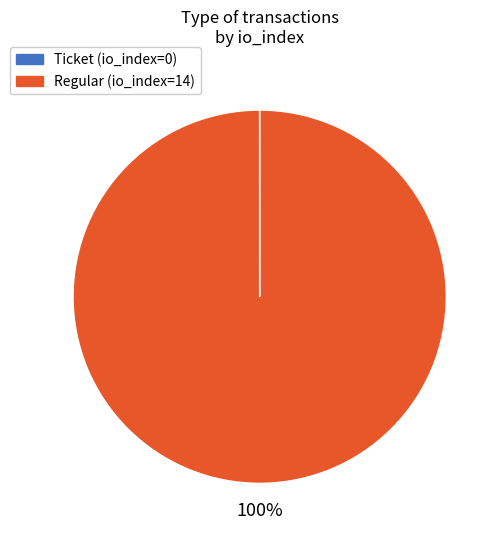

The Regular slice represents 85% of the pie. True or false?

False